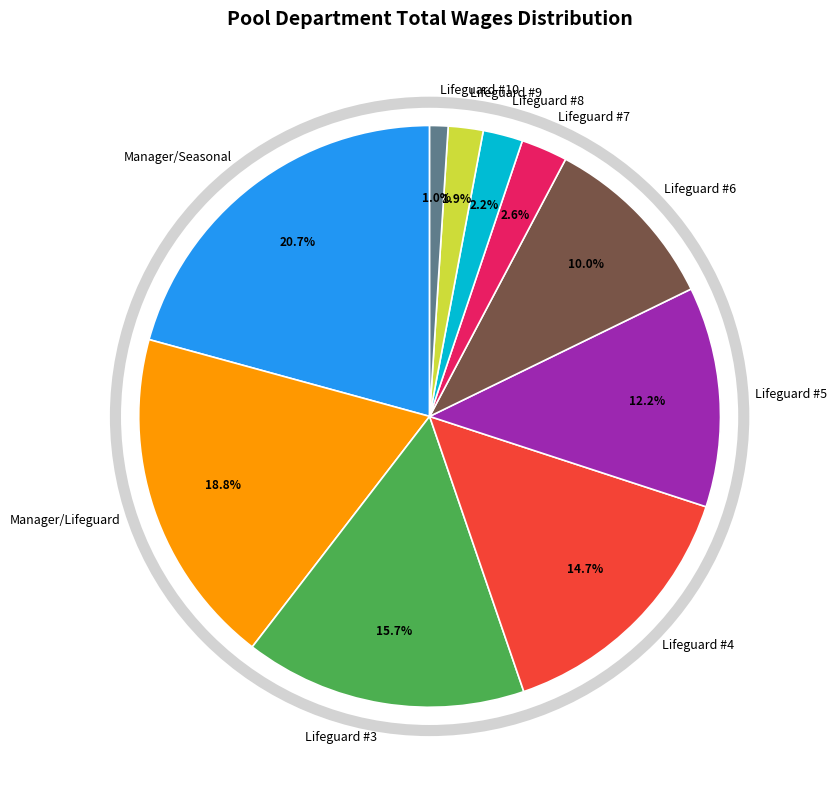

Which has a higher value, Lifeguard #9 or Lifeguard #6?

Lifeguard #6